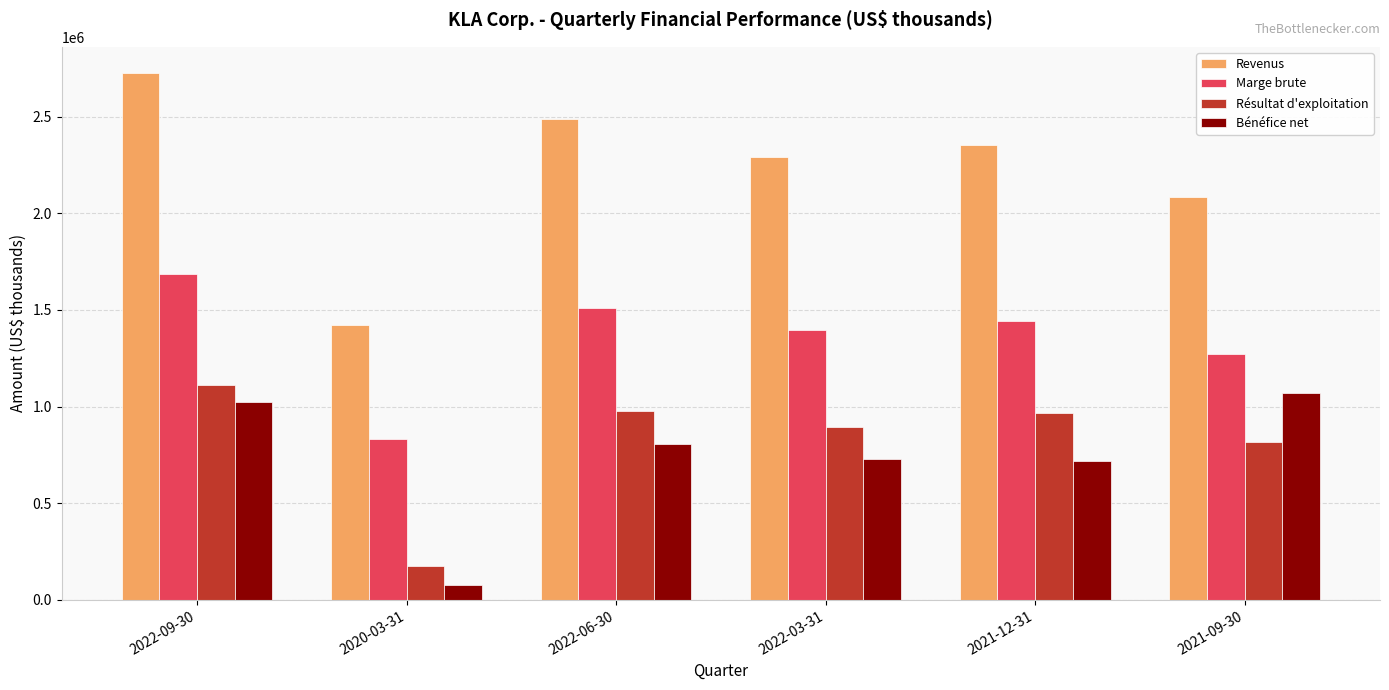

Which series has the largest total across all categories?

Revenus